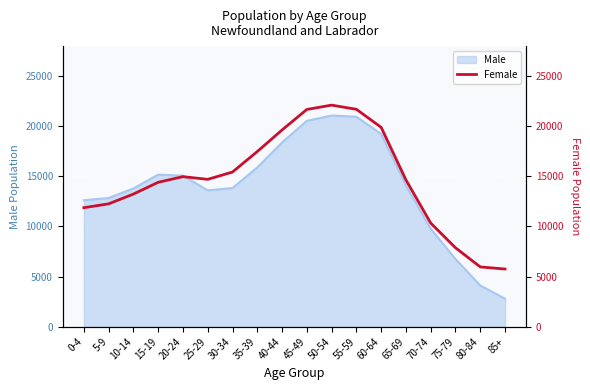

At which label does Male reach its minimum?

85+